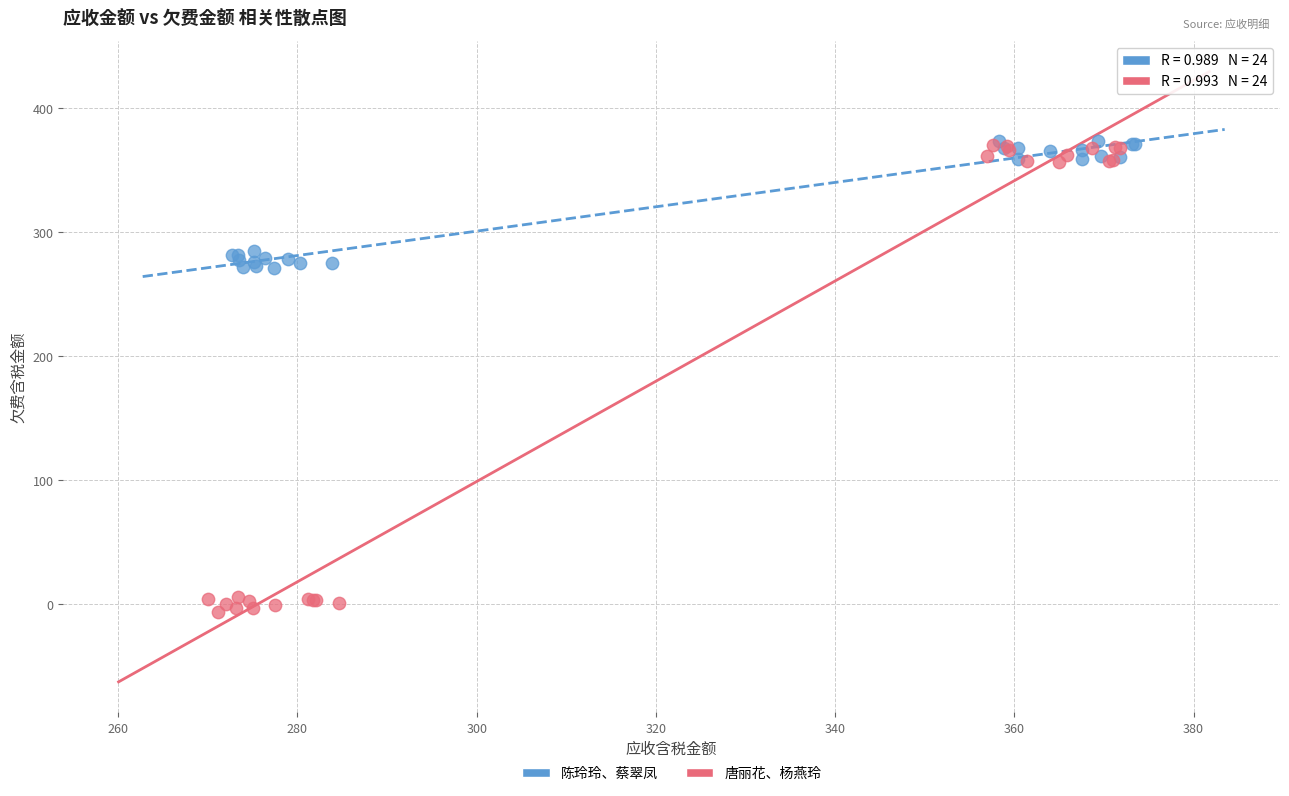

What are all the series names shown in the legend?

陈玲玲、蔡翠凤, 唐丽花、杨燕玲